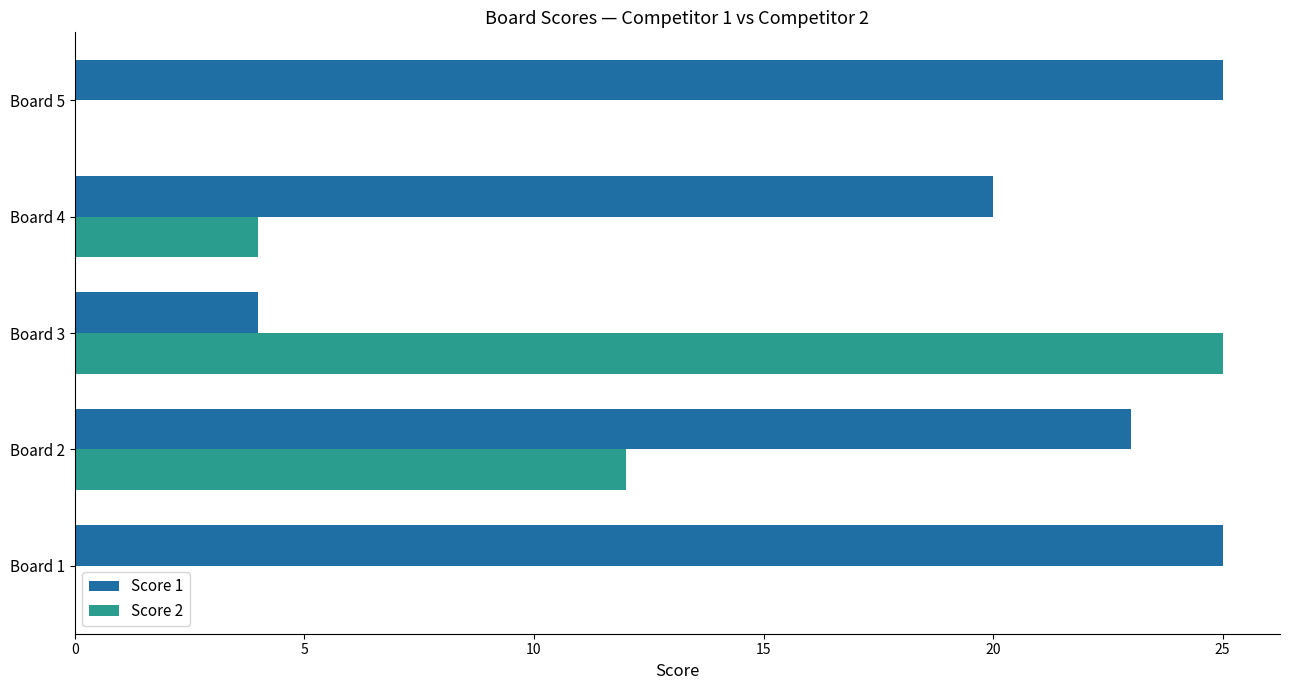

What is the sum of all Score 2 values?

41